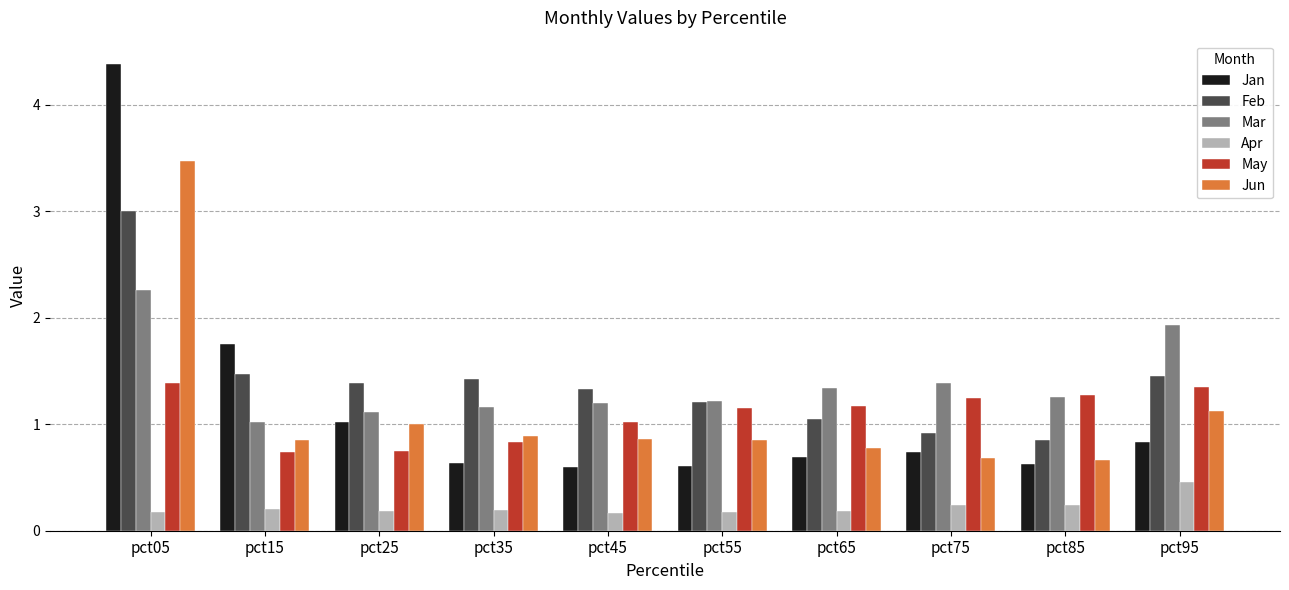

The May series shows 1.2 at pct75. True or false?

True